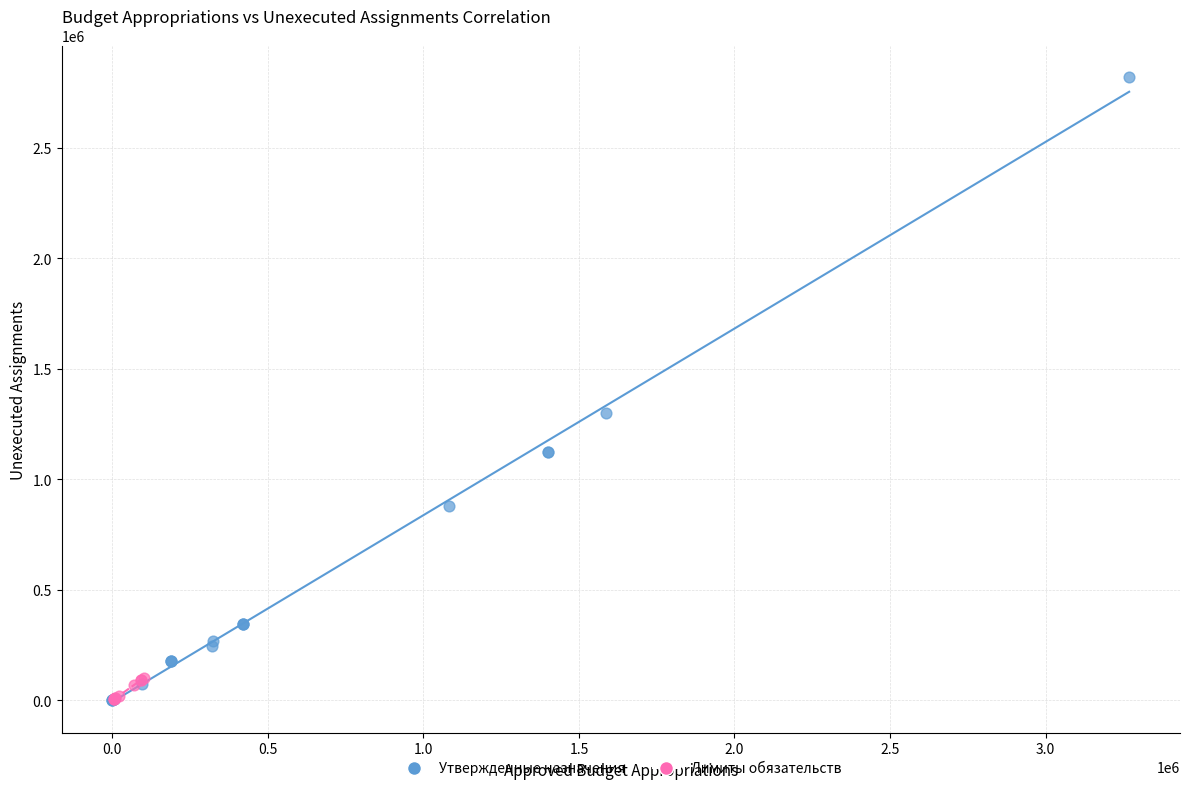

Which series has the widest spread of Y values?

Утвержденные назначения